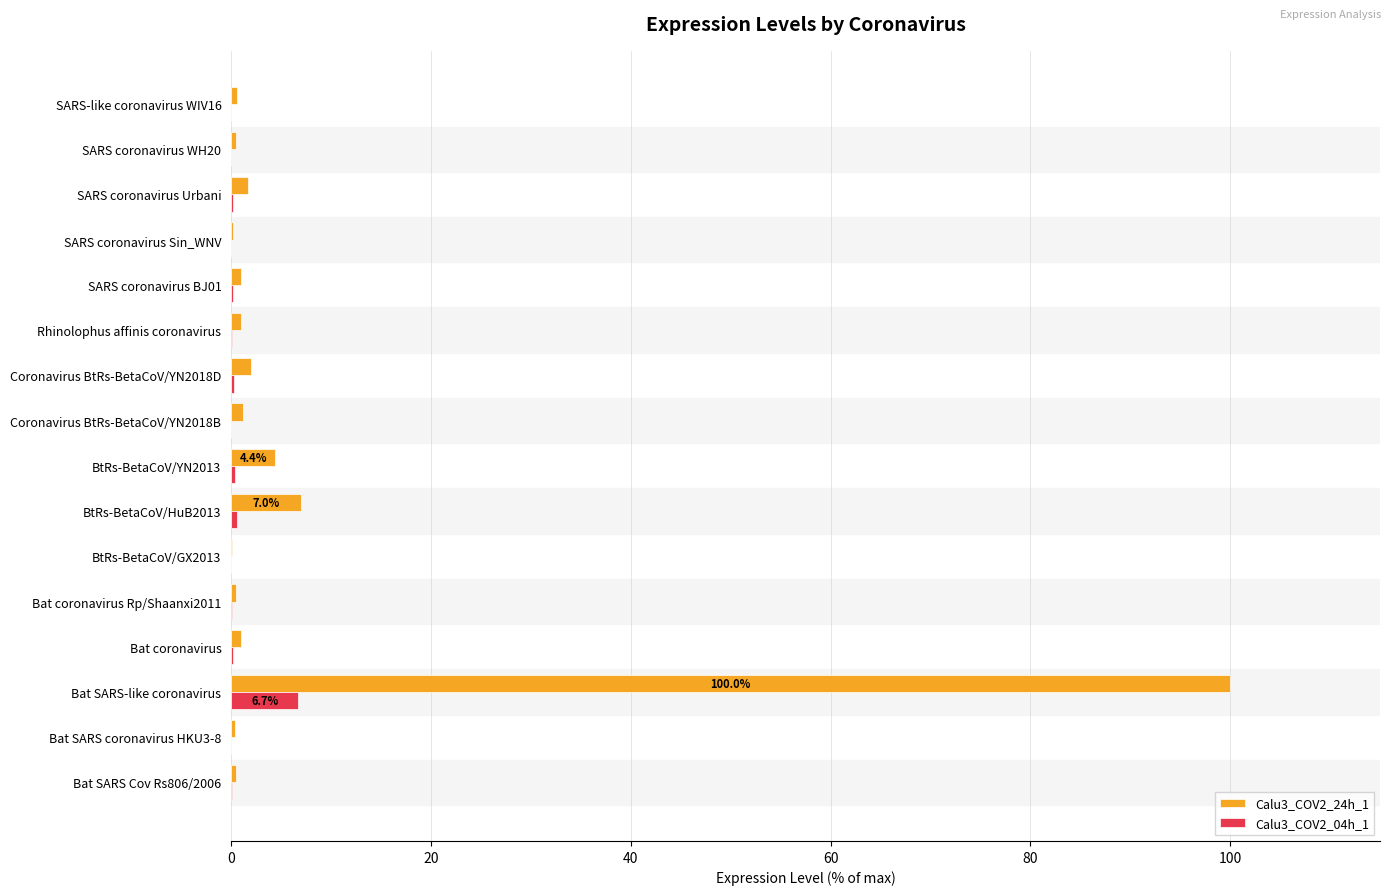

Is it true that Calu3_COV2_04h_1 equals 0.0 at BtRs-BetaCoV/GX2013?

True